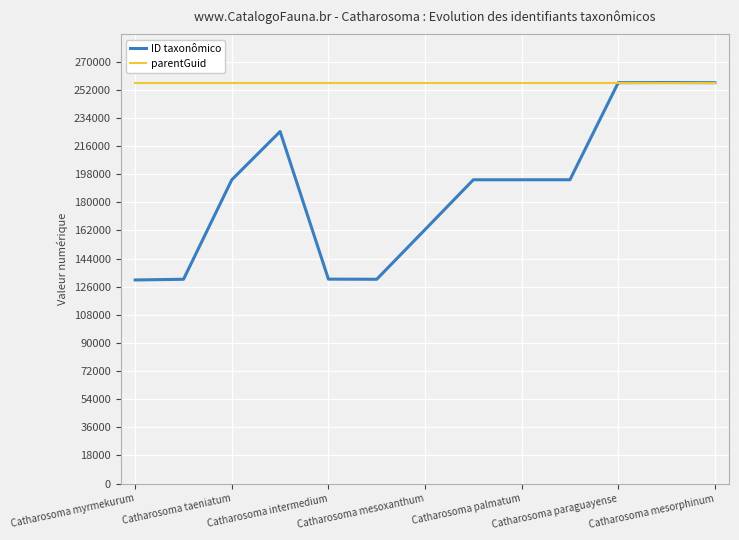

List the series in order of their overall mean, highest first.

parentGuid, ID taxonômico